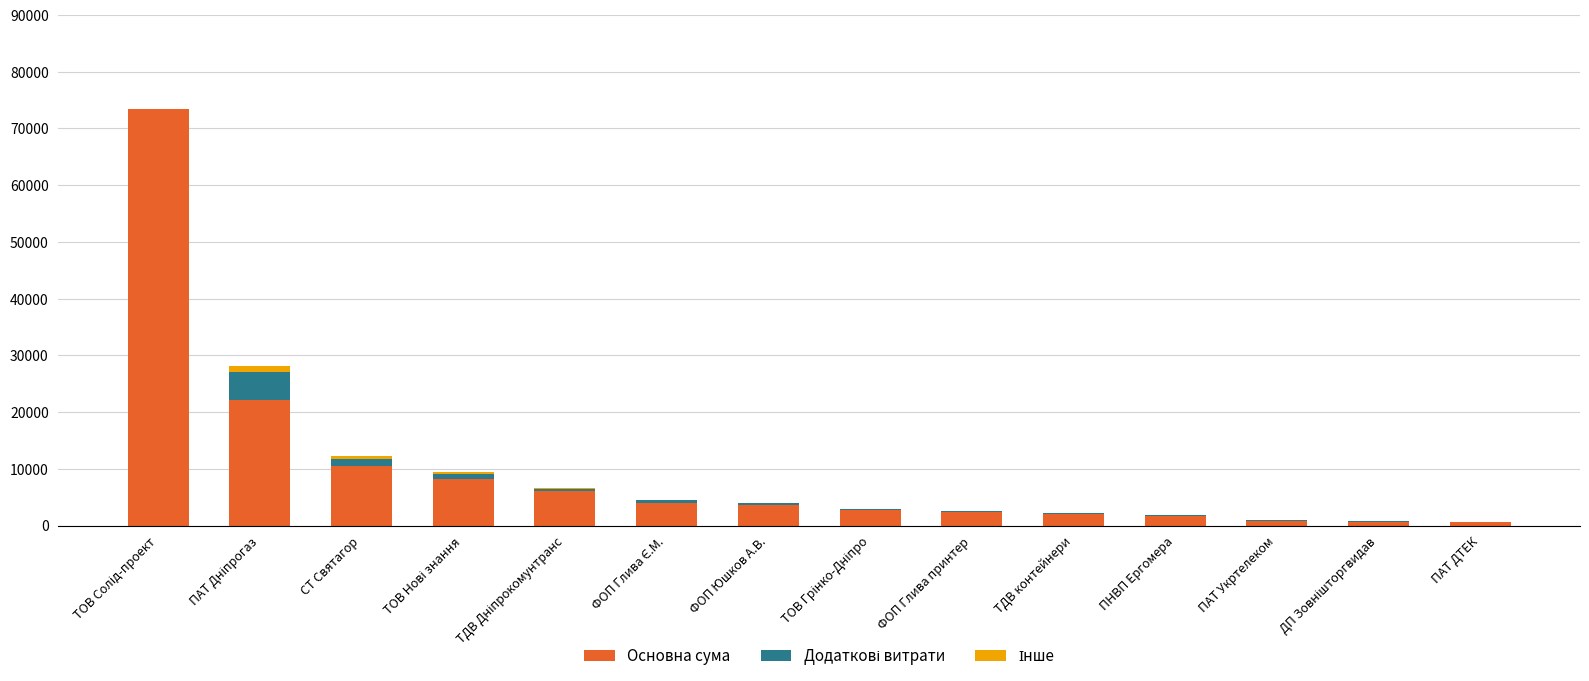

Is it true that Основна сума equals 2056.2 at ТДВ контейнери?

True